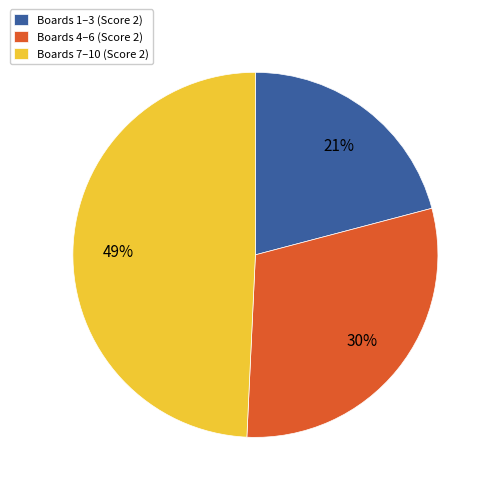

How many slices are in this pie chart?

3